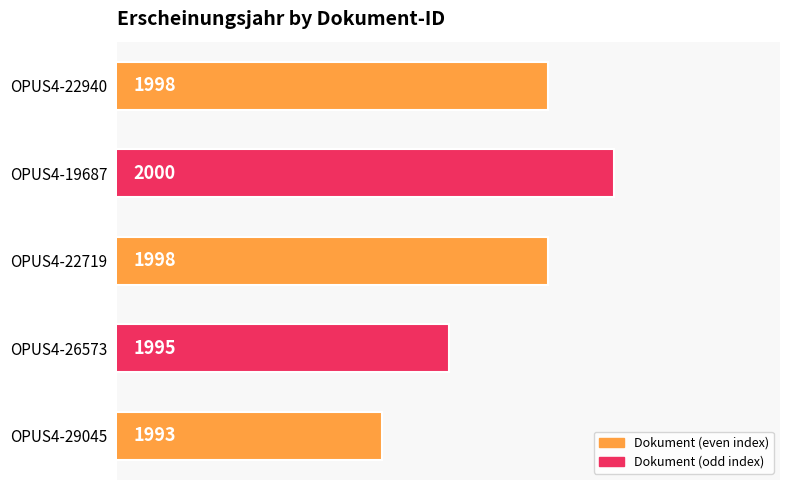

Are the bars horizontal?

Yes